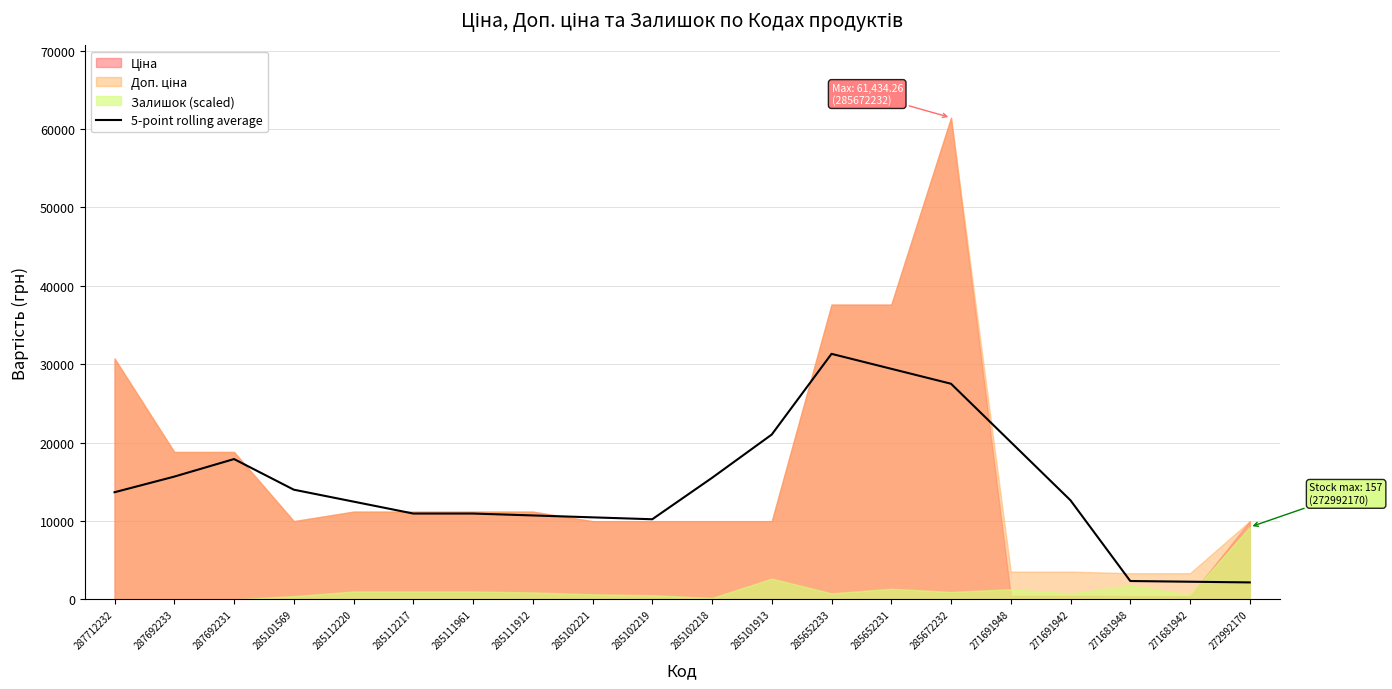

The 5-point rolling average series shows 5487.6 at 285112220. True or false?

False